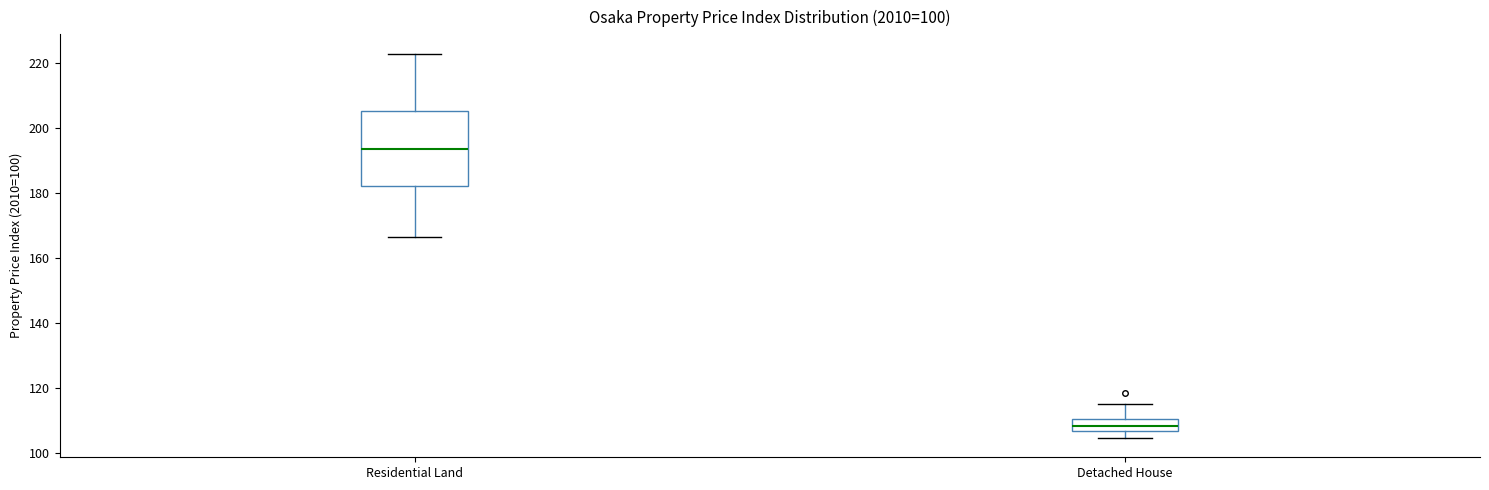

Which box is the tallest, from its lower edge to its upper edge?

Residential Land